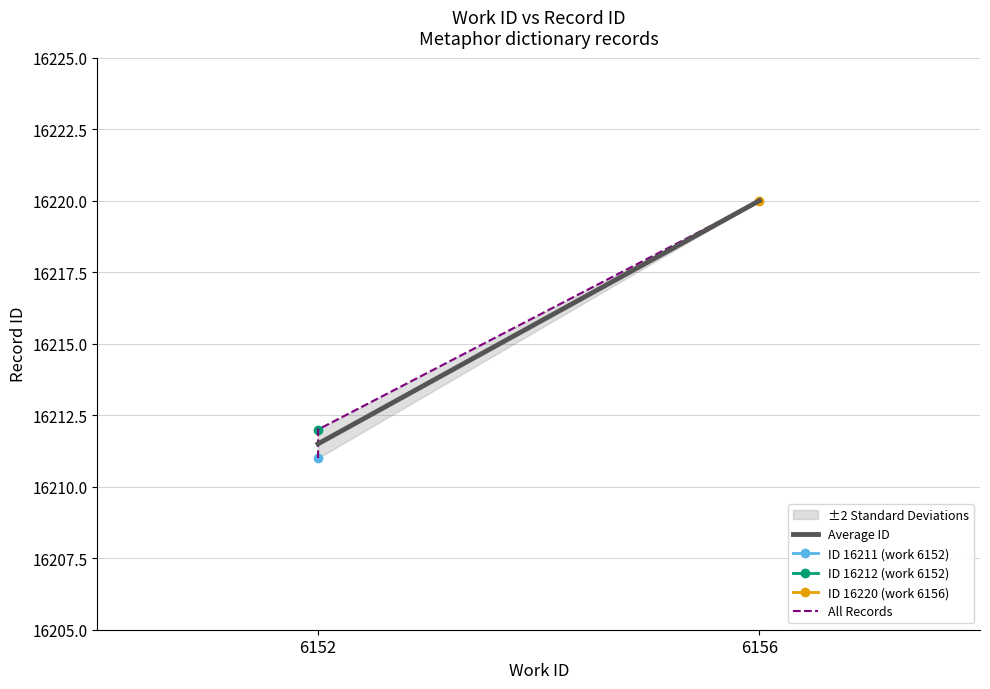

Which label corresponds to the largest value in the chart?

6156